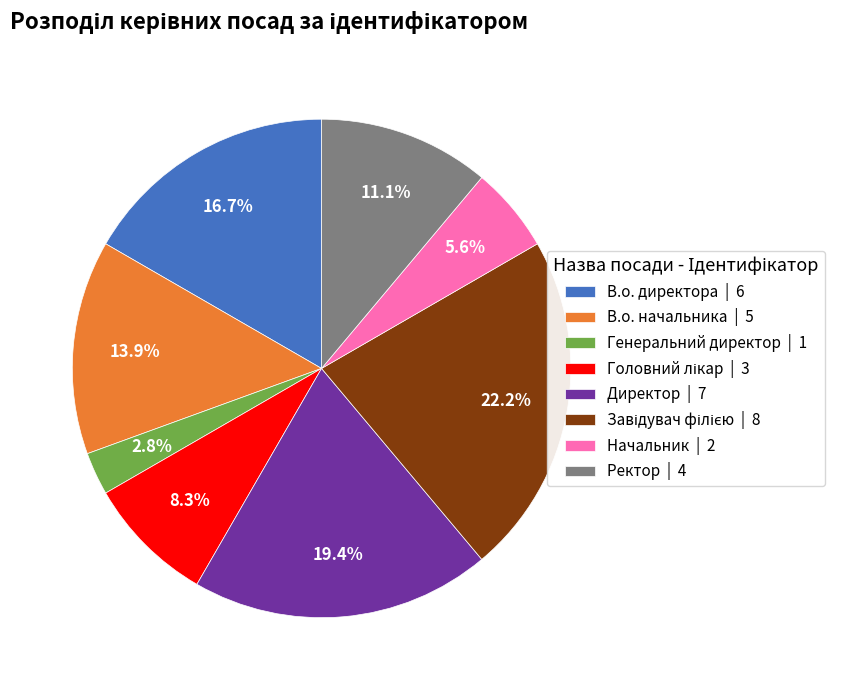

What is the smallest slice in the pie chart?

Генеральний директор